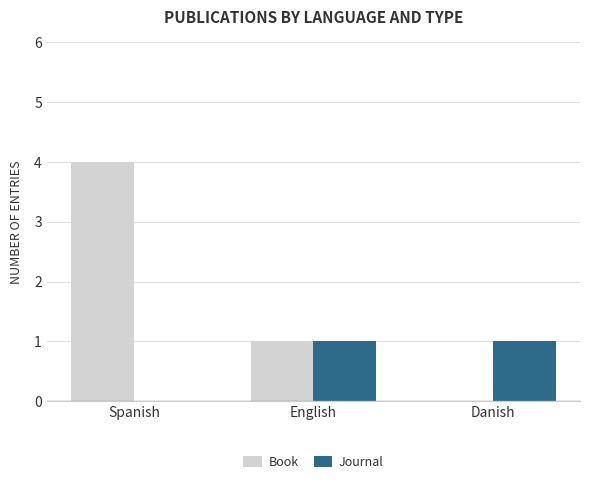

The value of Book at English is 1. True or false?

True